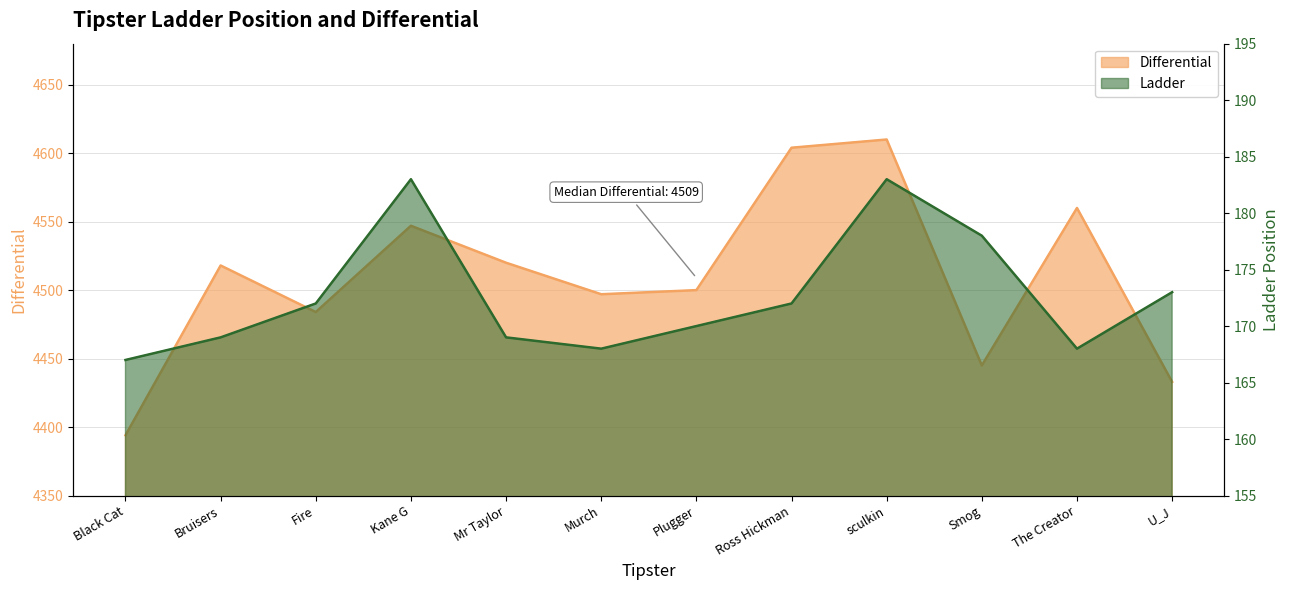

Reading left to right, list all the values displayed in this chart.

Differential: 4394	4518	4484	4547	4520	4497	4500	4604	4610	4445	4560	4433
Ladder: 167	169	172	183	169	168	170	172	183	178	168	173